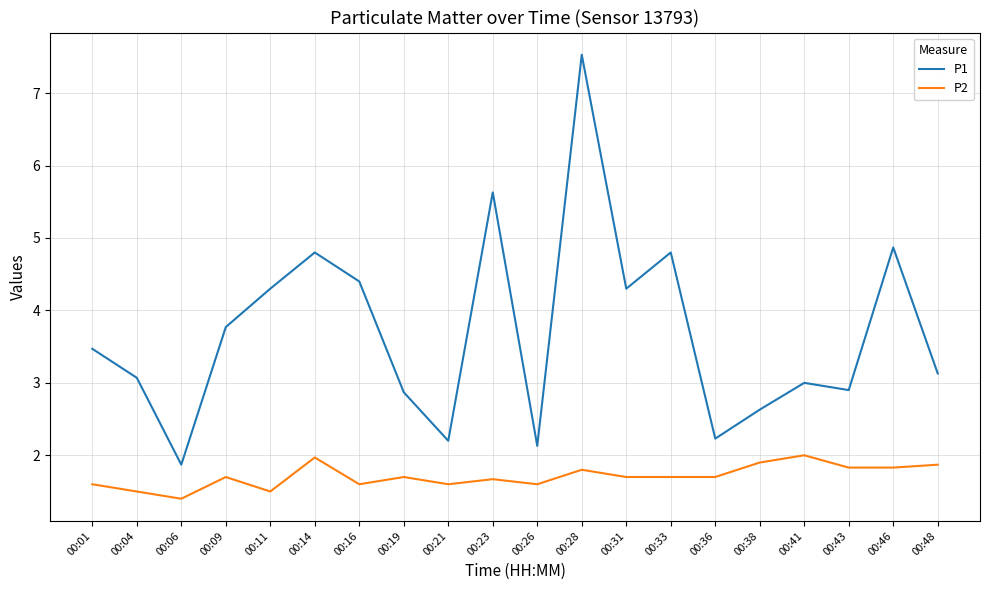

At which label is P1 closest to 4?

00:09